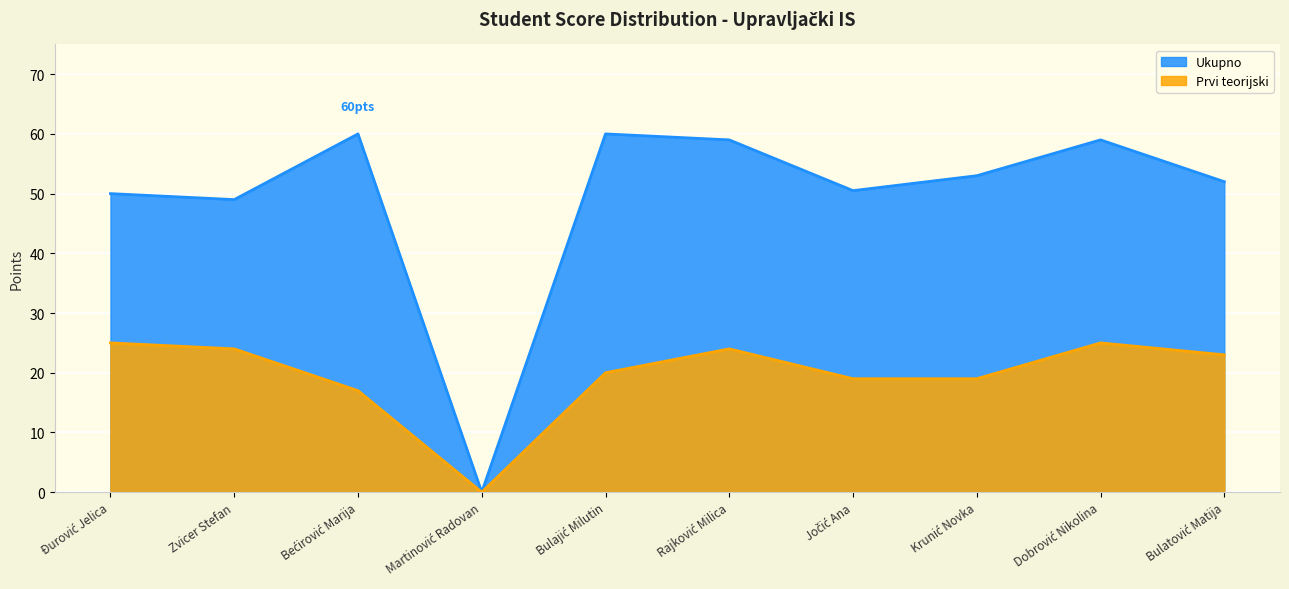

What is the label of the 1st point from the left?

Đurović Jelica